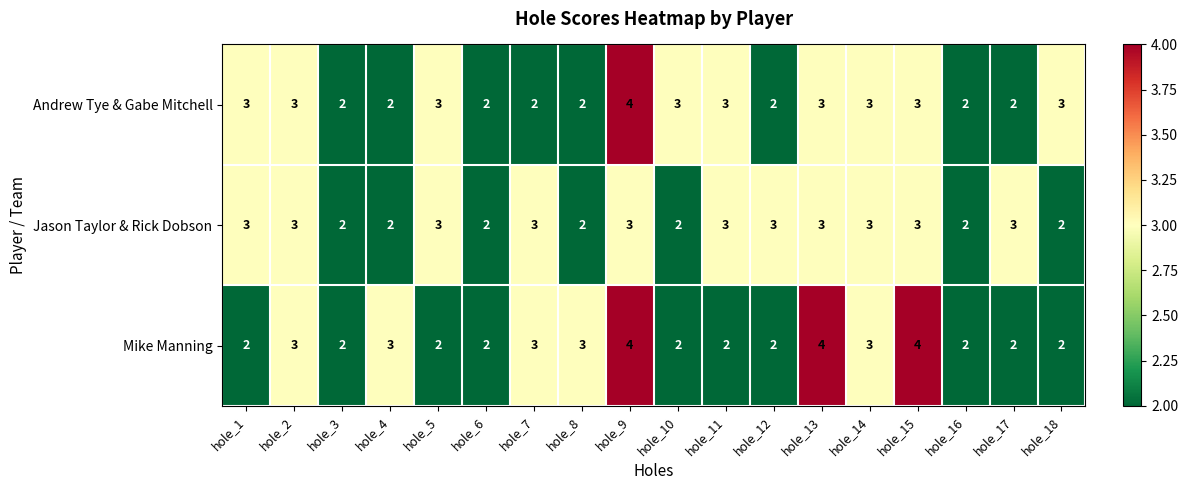

True or false: Andrew Tye & Gabe Mitchell has a value of 2 at hole_7.

True